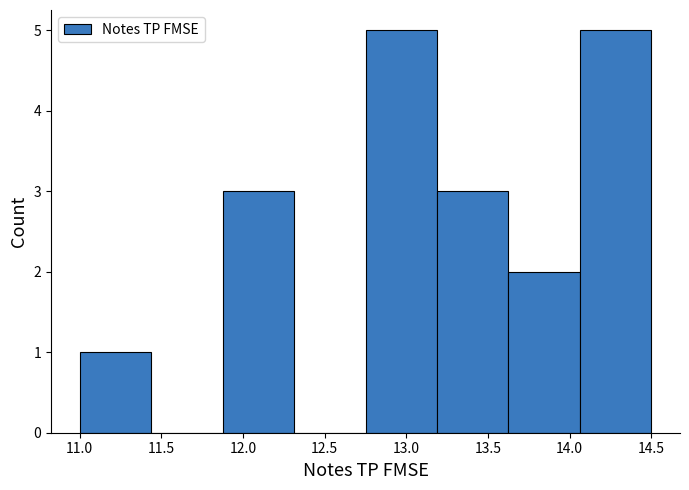

Reading left to right, list every bar in this chart as the range it spans on the x-axis followed by its height. Neither the bar edges nor the heights are printed on the chart, so give them approximately, as read against the axes.

11.00 to 11.45: 1
11.45 to 11.90: 0
11.90 to 12.30: 3
12.30 to 12.75: 0
12.75 to 13.20: 5
13.20 to 13.65: 3
13.65 to 14.05: 2
14.05 to 14.50: 5